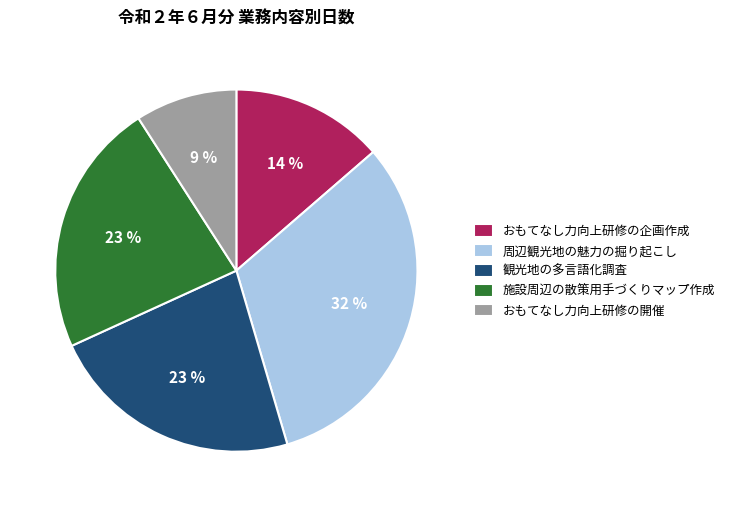

Which has a higher value, 周辺観光地の魅力の掘り起こし or おもてなし力向上研修の開催?

周辺観光地の魅力の掘り起こし